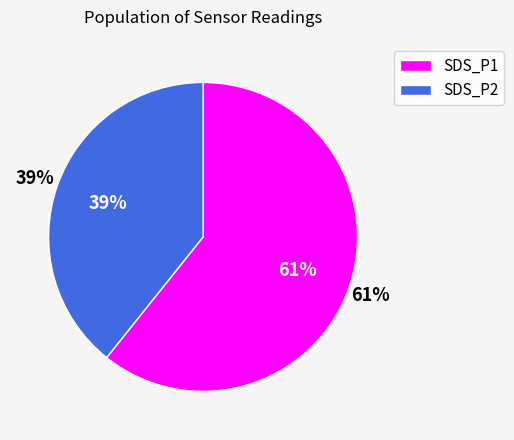

Which slice is the smallest?

SDS_P2